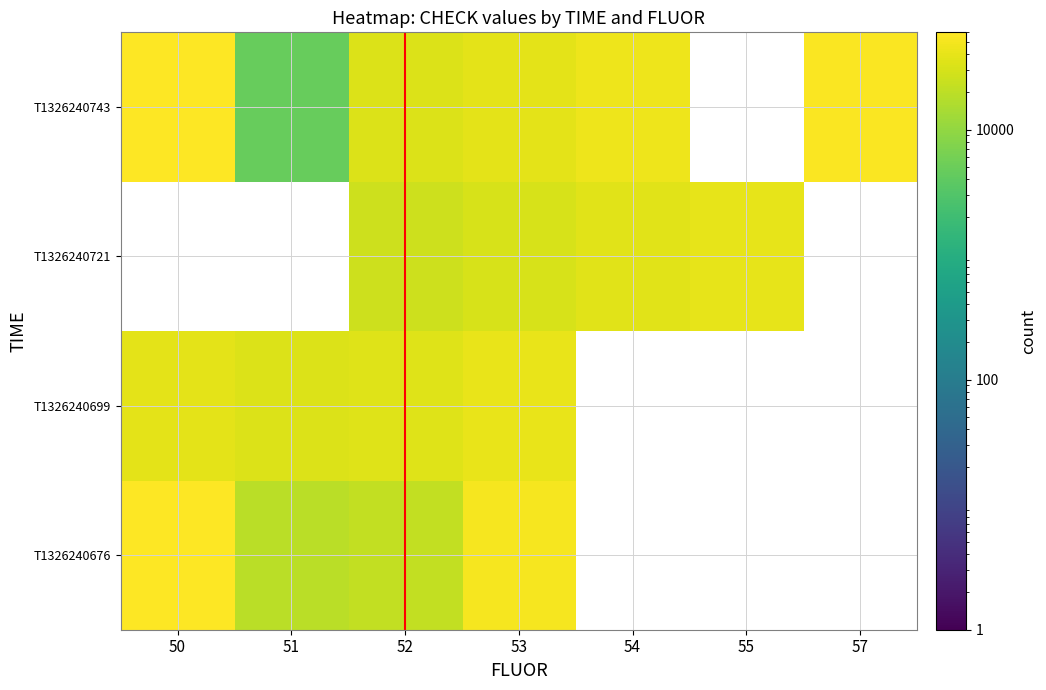

At which label does T1326240721 reach its peak?

50